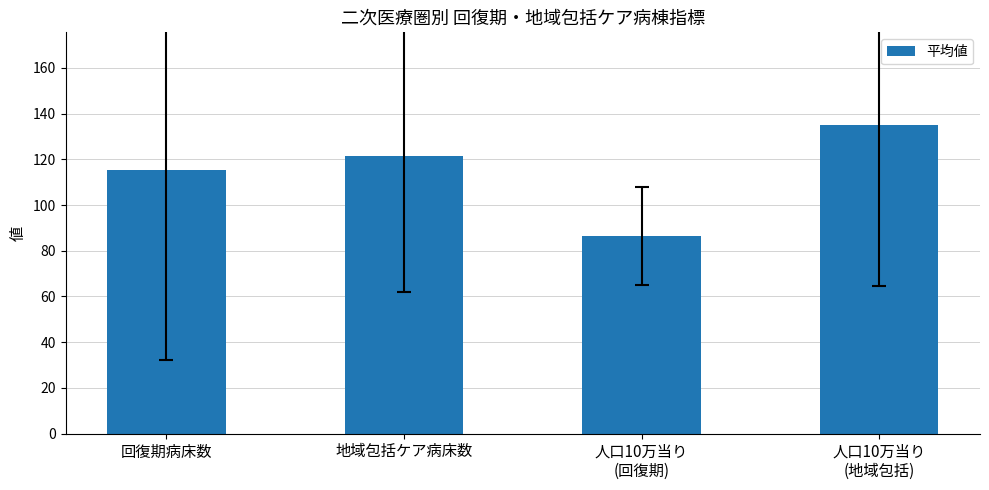

Reading left to right, list all the values displayed in this chart.

115.2	121.3	86.4	135.0